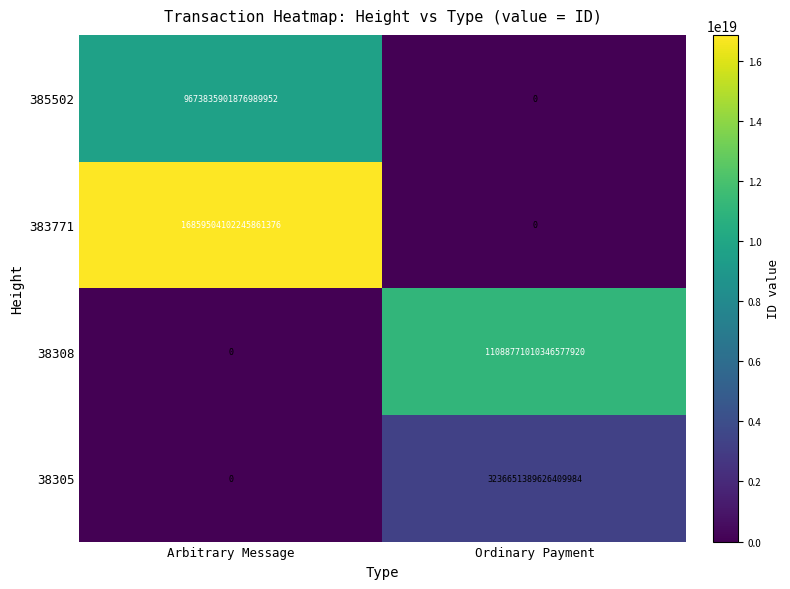

How many distinct data groups are displayed?

4